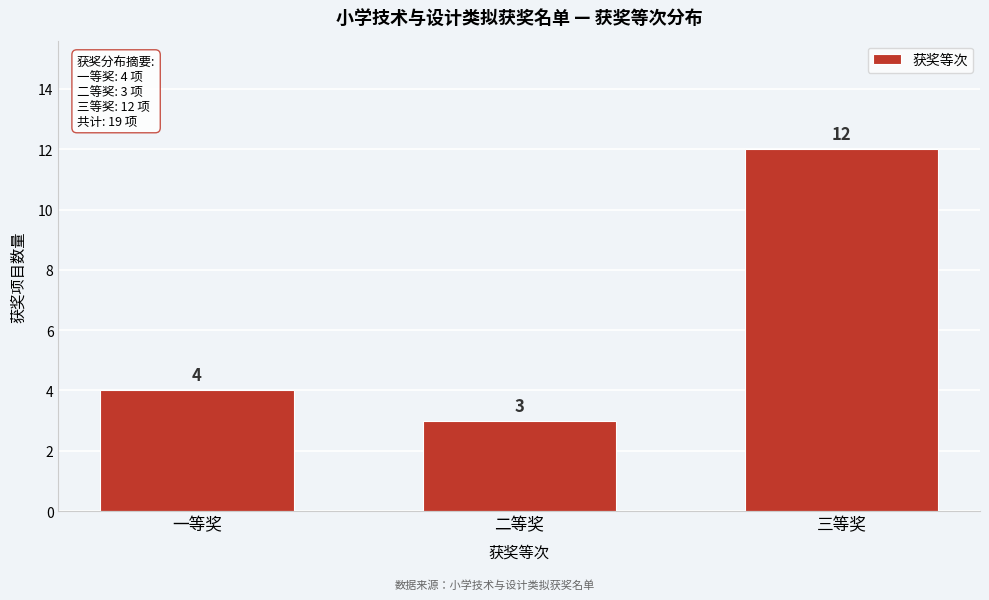

Reading left to right, what are all the values shown in this chart?

4	3	12